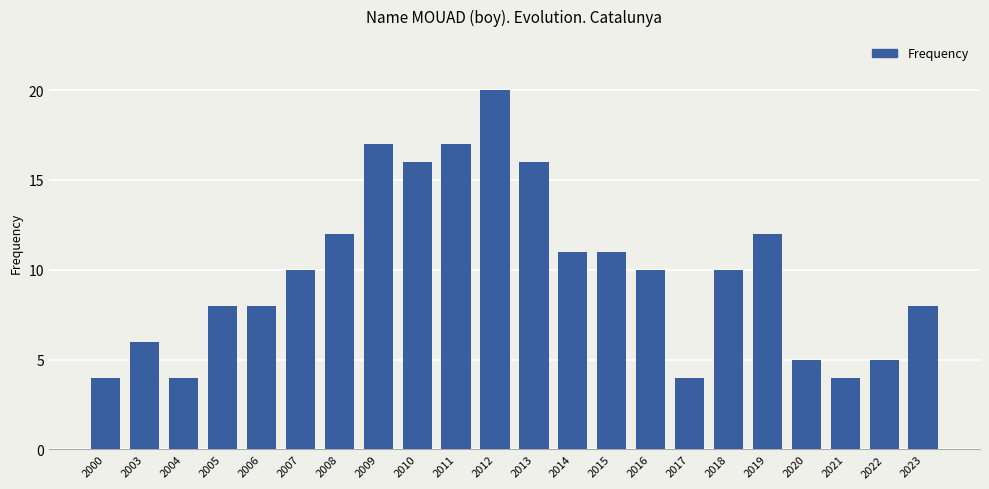

What value does the data have at 2021?

4